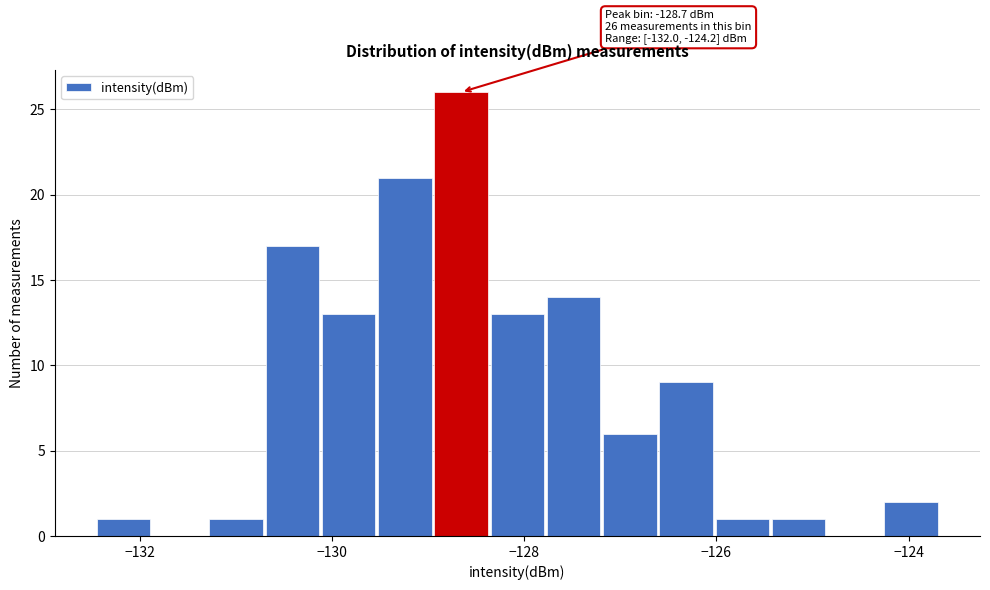

Read against the x-axis, roughly where is the centre of the tallest bar?

-128.6